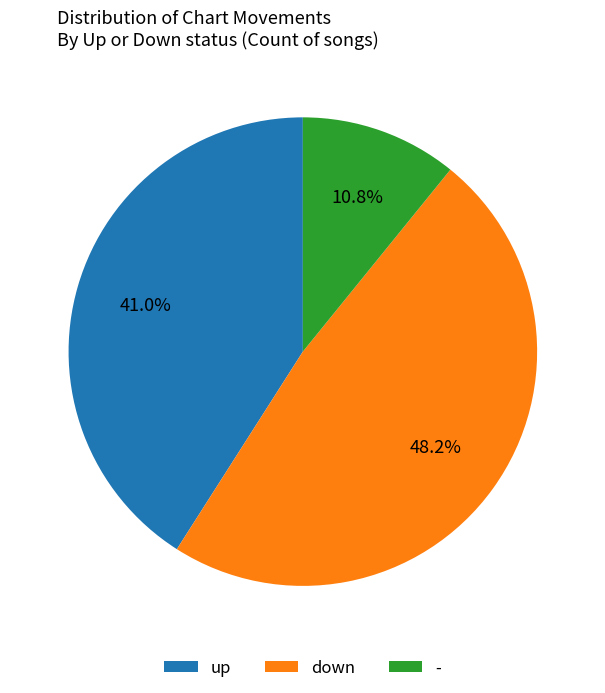

What percentage do - and down together represent?

59.0%